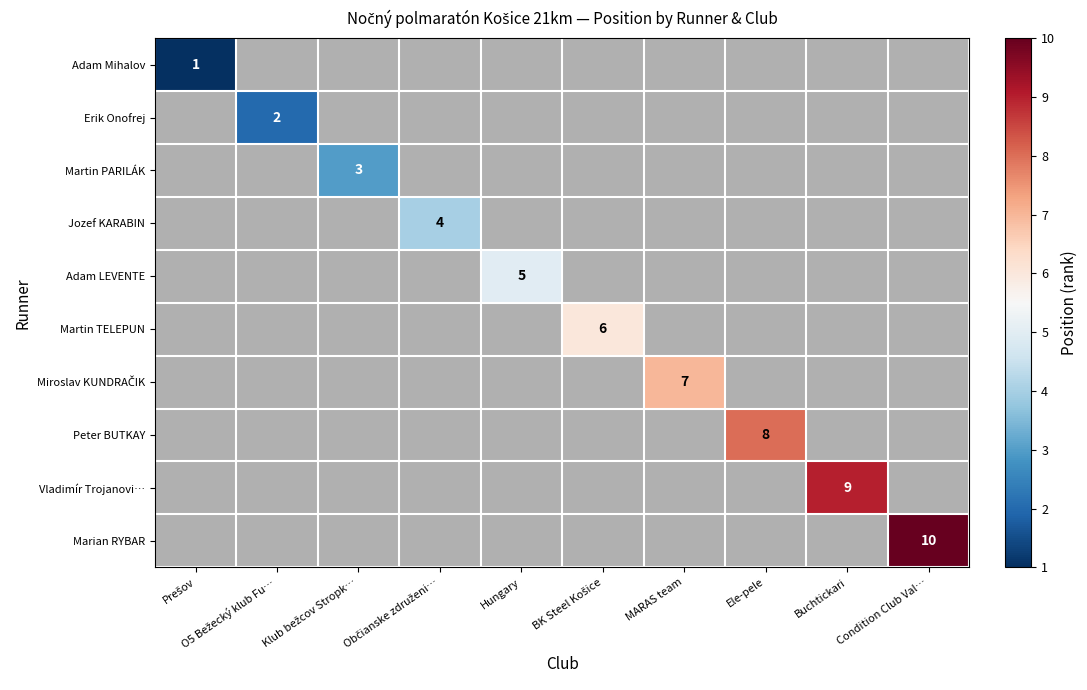

Rank the series by their maximum value, from lowest to highest.

Adam Mihalov, Erik Onofrej, Martin PARILÁK, Jozef KARABIN, Adam LEVENTE, Martin TELEPUN, Miroslav KUNDRAČIK, Peter BUTKAY, Vladimír Trojanovi…, Marian RYBAR